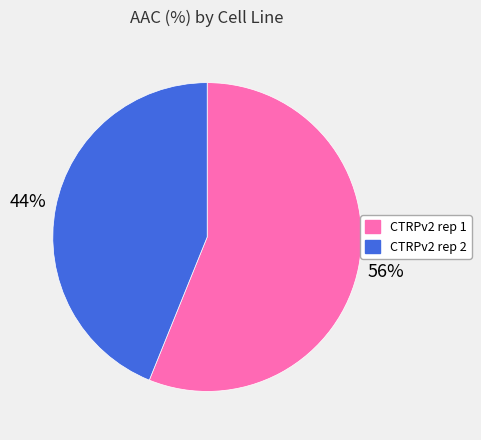

Approximately how many times larger is the value at CTRPv2 rep 1 compared to CTRPv2 rep 2?

1.3